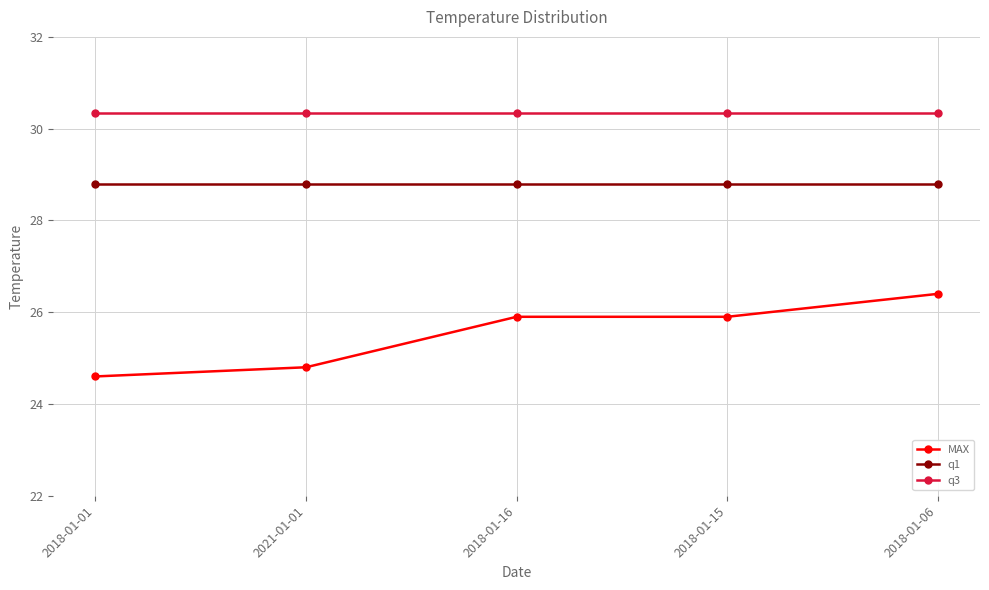

True or false: MAX has a value of 25.9 at 2018-01-15.

True